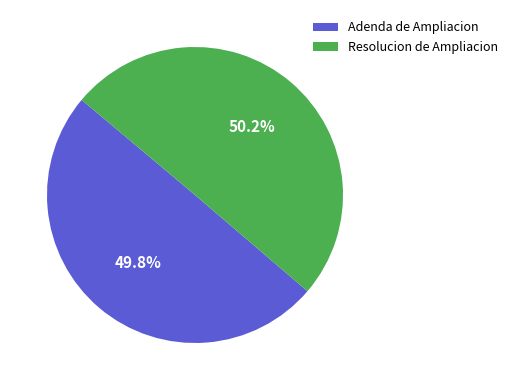

Approximately how many times larger is the value at Adenda de Ampliacion compared to Resolucion de Ampliacion?

1.0